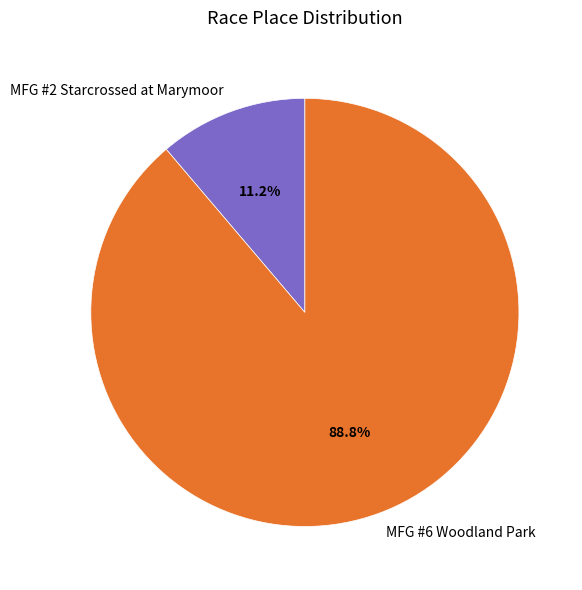

Which slice is the smallest?

MFG #2 Starcrossed at Marymoor